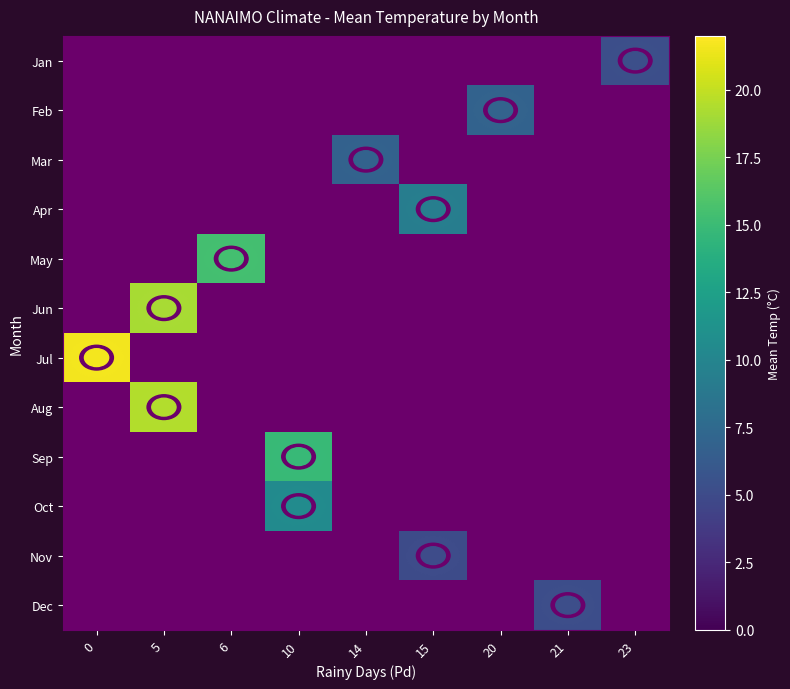

What is the greatest value displayed?

21.6